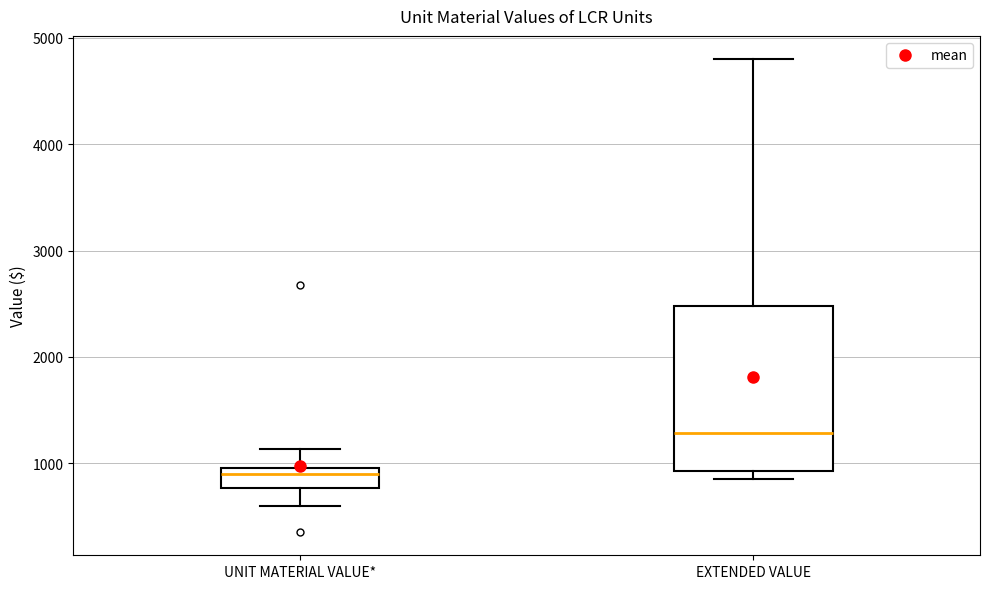

Where is the lower edge of the box for EXTENDED VALUE on the y-axis? The values are not printed on the chart, so give them approximately, as read against the axis.

900